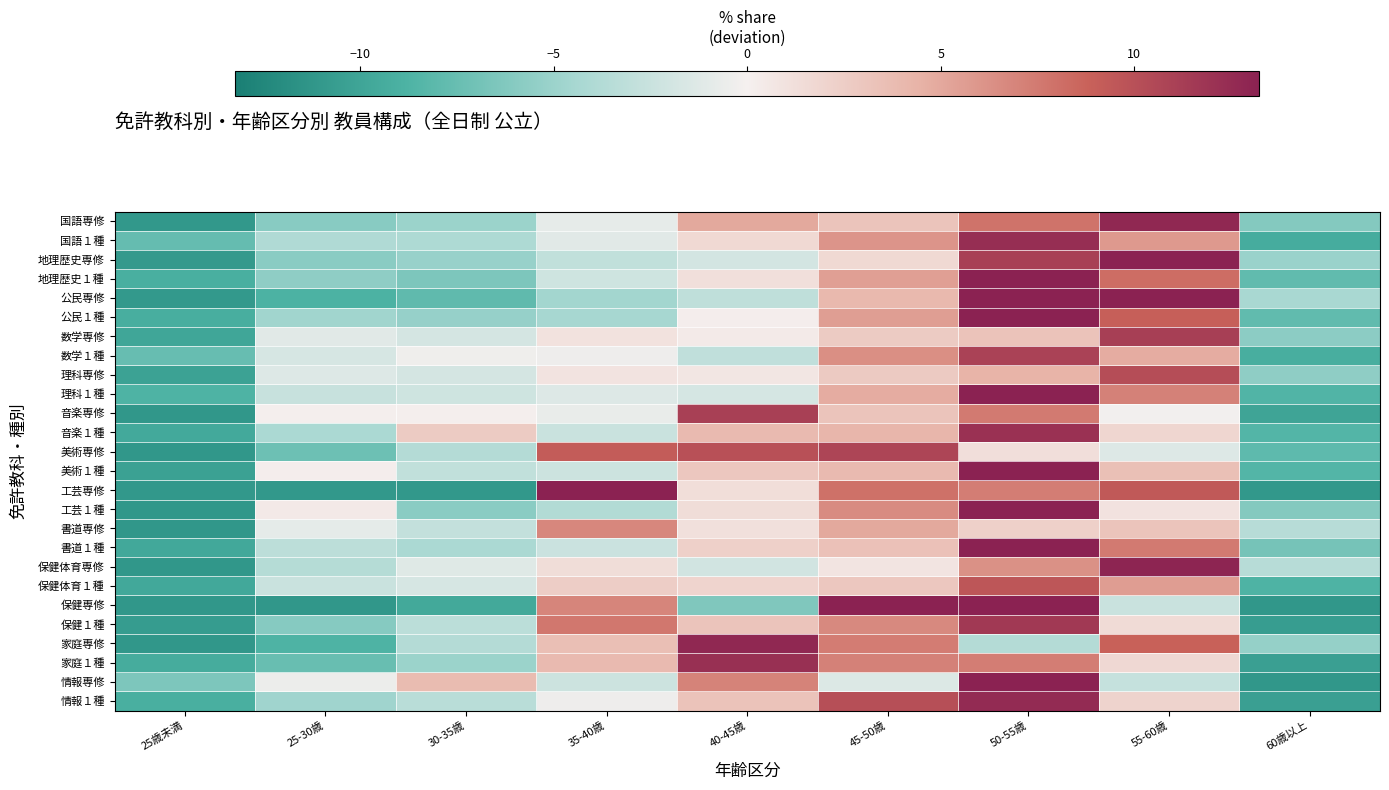

Which series has the largest range (max minus min)?

保健専修